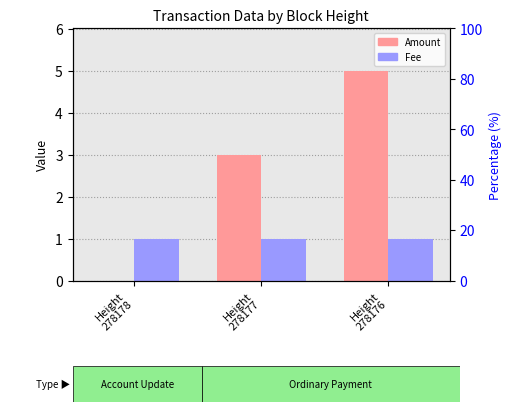

Rank the categories by Fee value from lowest to highest.

Height
278178, Height
278177, Height
278176